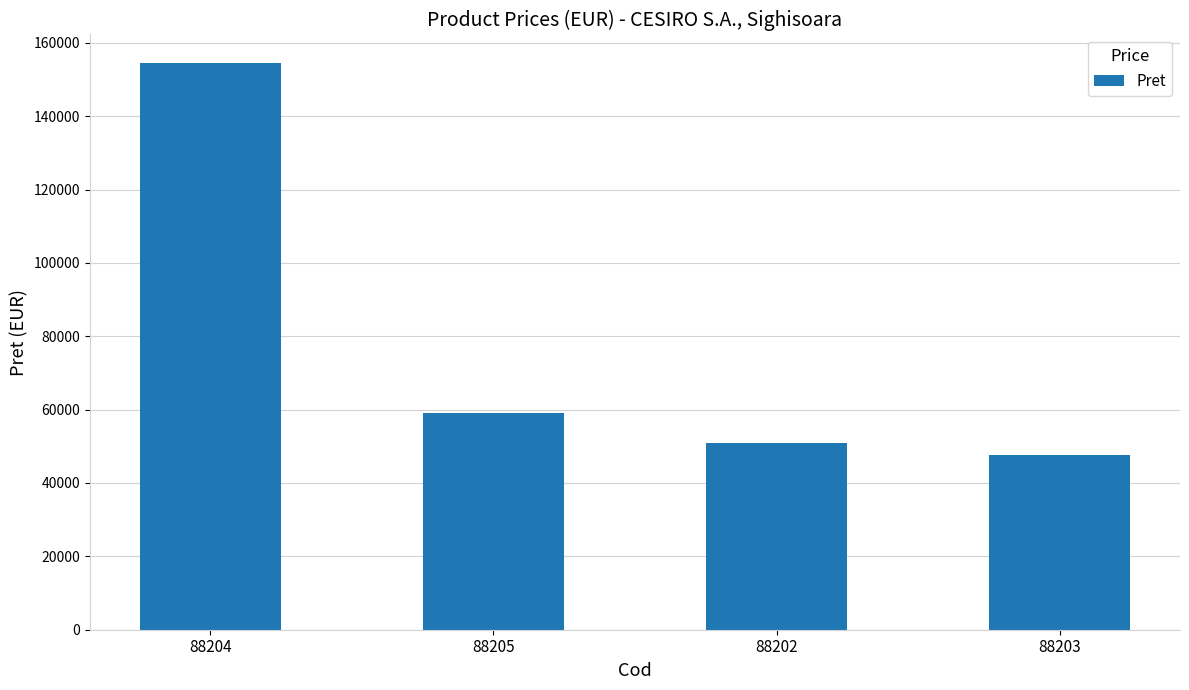

Reading right to left, list all the values displayed in this chart.

88203=47699	88202=50940	88205=59054	88204=154539